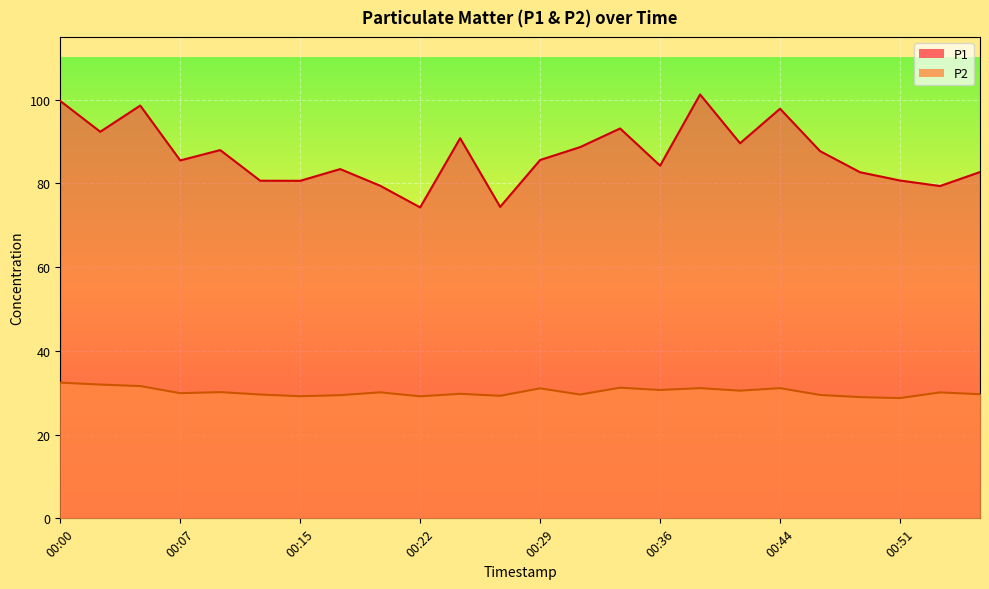

At which label does P2 reach its minimum?

00:51